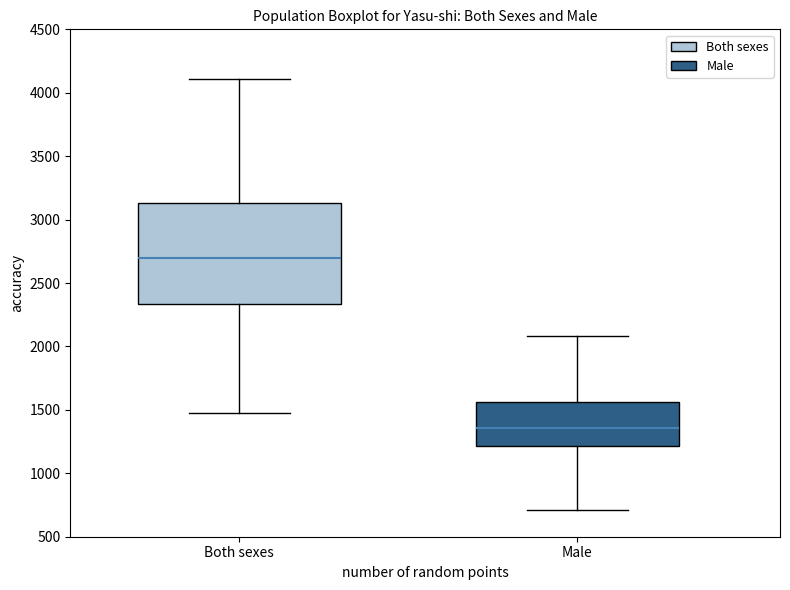

Which box has the highest median line?

Both sexes